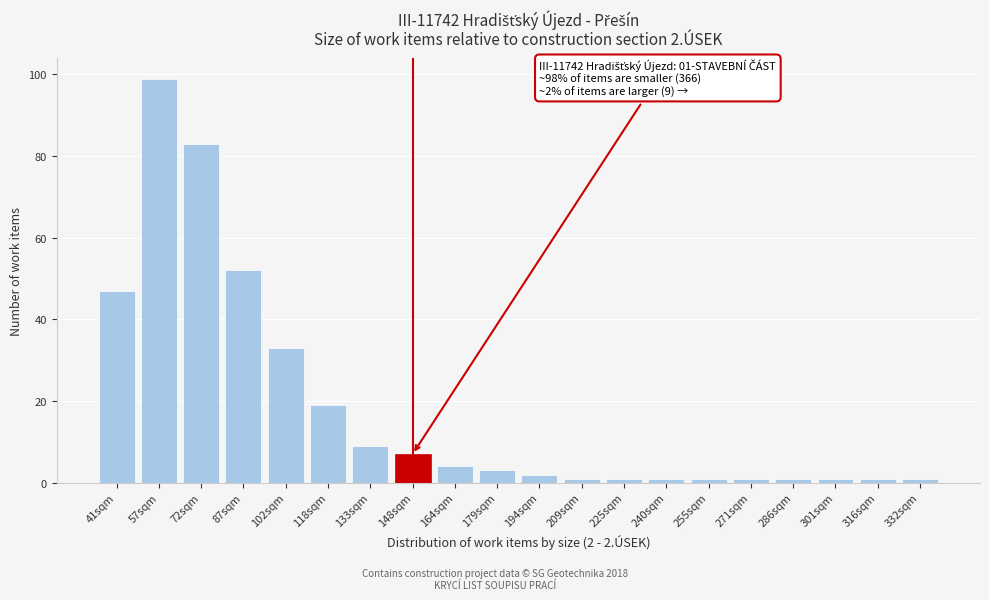

Reading left to right, what are all the values shown in this chart?

41sqm=47	57sqm=99	72sqm=83	87sqm=52	102sqm=33	118sqm=19	133sqm=9	148sqm=7	164sqm=4	179sqm=3	194sqm=2	209sqm=1	225sqm=1	240sqm=1	255sqm=1	271sqm=1	286sqm=1	301sqm=1	316sqm=1	332sqm=1